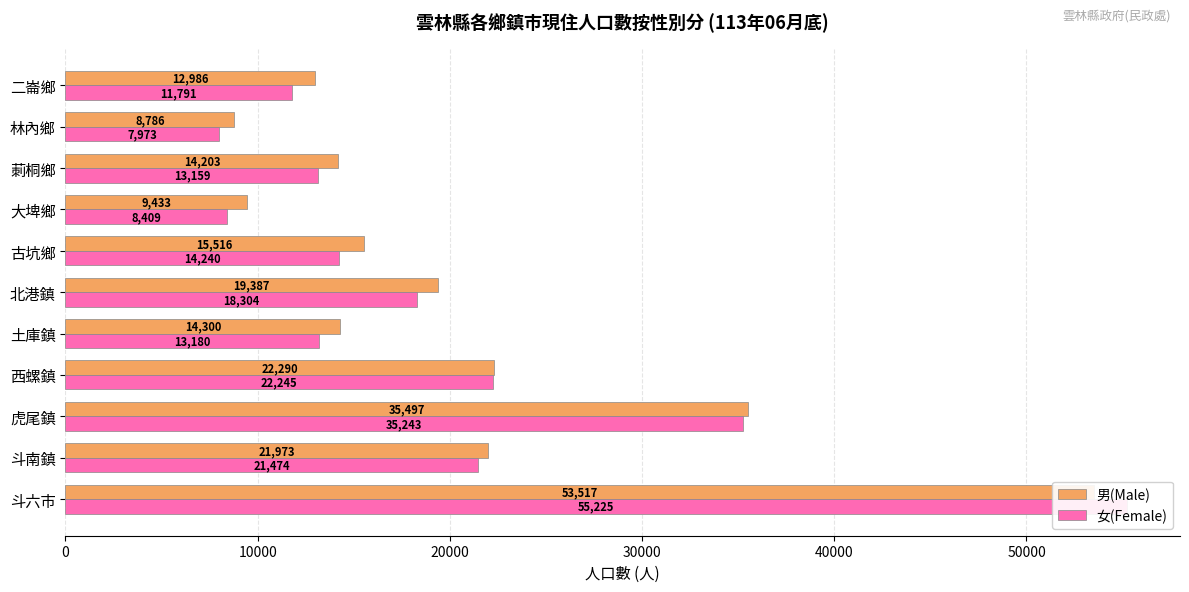

What is the difference between the maximum and minimum values in the 男(Male) series?

44731